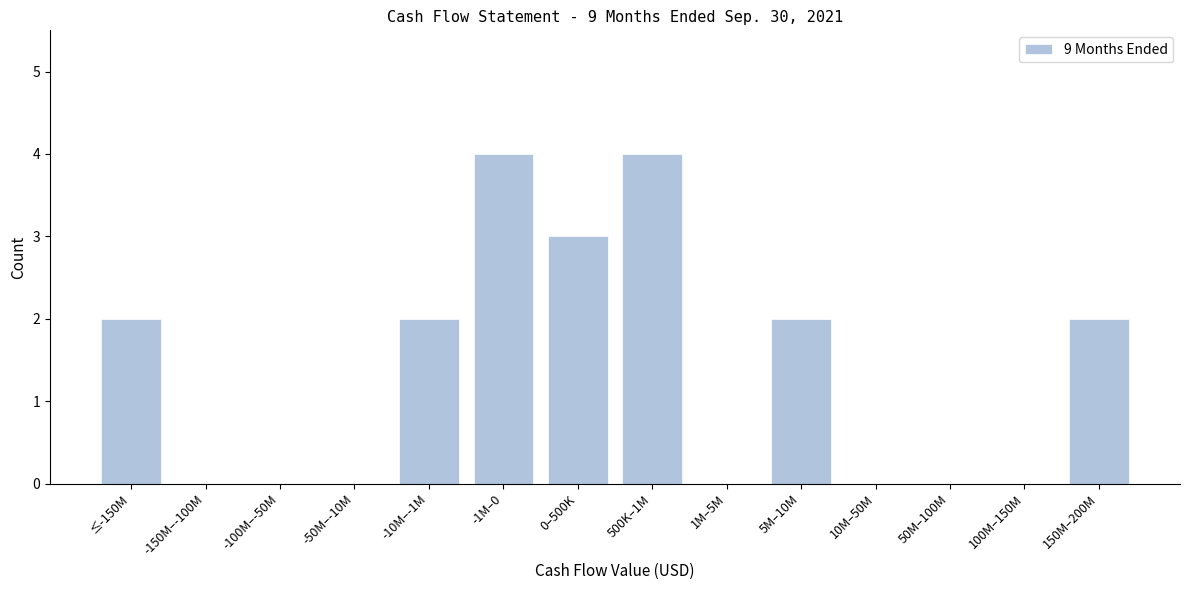

Reading right to left, extract all data points from this chart.

150M–200M=2	100M–150M=0	50M–100M=0	10M–50M=0	5M–10M=2	1M–5M=0	500K–1M=4	0–500K=3	-1M–0=4	-10M–-1M=2	-50M–-10M=0	-100M–-50M=0	-150M–-100M=0	≤-150M=2